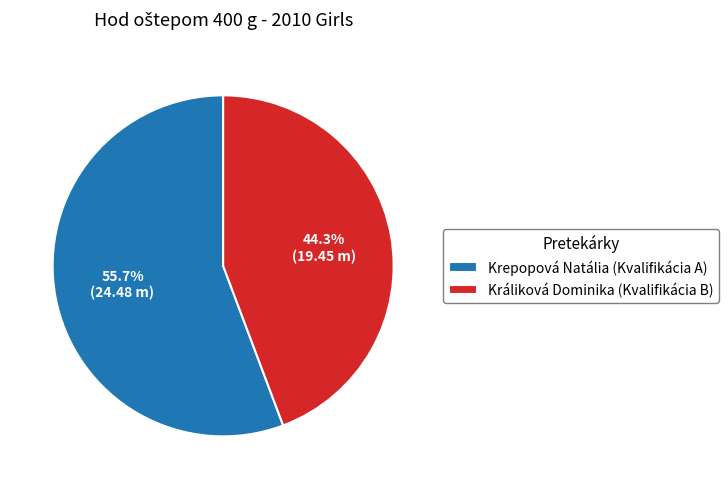

How much of the chart is everything except Krepopová Natália (Kvalifikácia A)?

44.3%